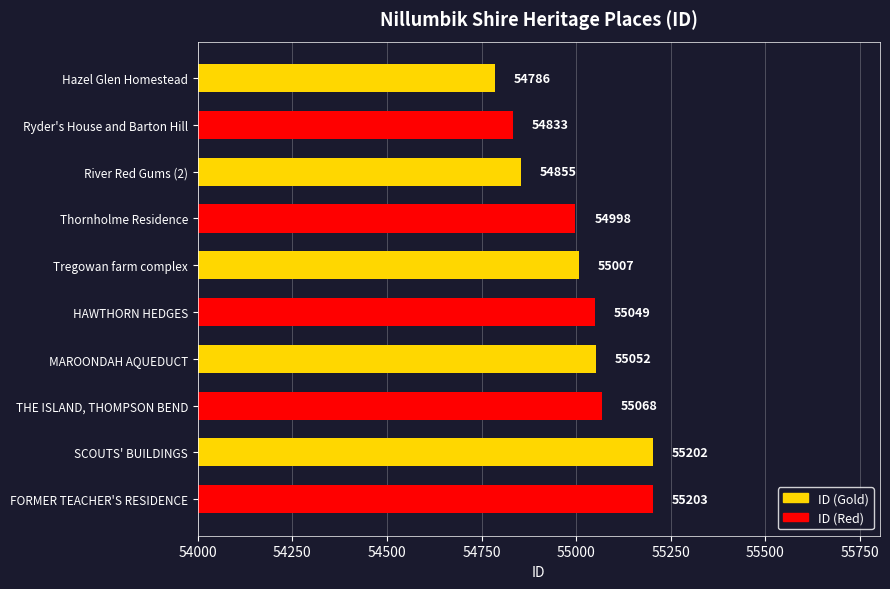

Reading top to bottom, list all the values displayed in this chart.

54786	54833	54855	54998	55007	55049	55052	55068	55202	55203